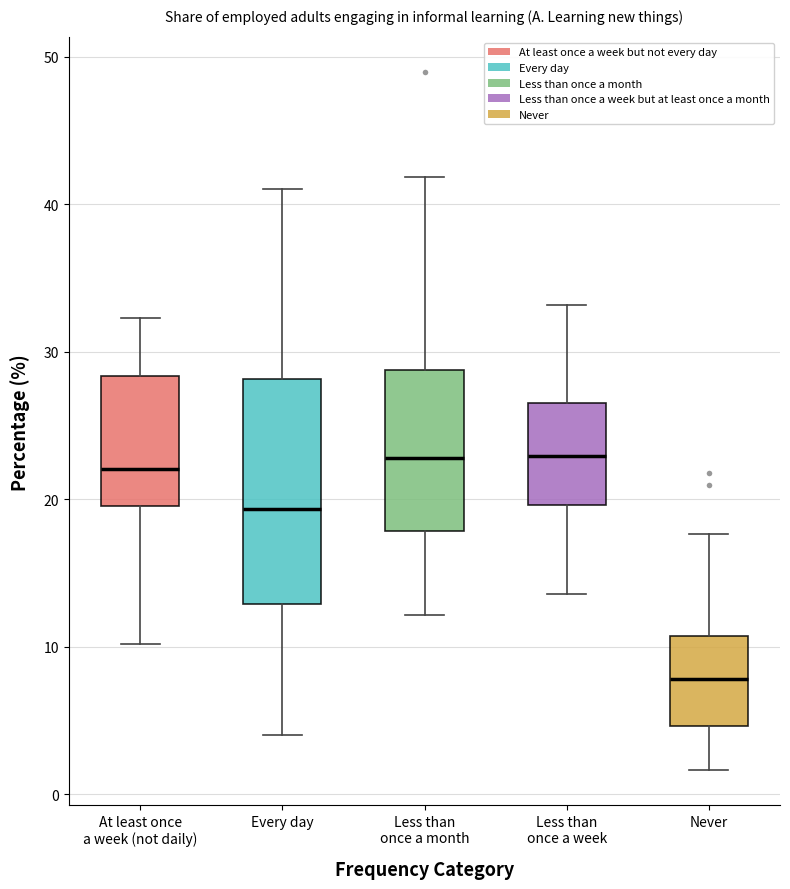

Reading left to right, transcribe this box plot: for each box, give where its median line is, the range the box spans, and where its two whiskers end, as read against the y-axis. The values are not printed on the chart, so give them approximately, as read against the axis.

At least once a week (not daily): median 22, box 20 to 28, whiskers 10 to 32
Every day: median 19, box 13 to 28, whiskers 4 to 41
Less than once a month: median 23, box 18 to 29, whiskers 12 to 42
Less than once a week: median 23, box 20 to 27, whiskers 14 to 33
Never: median 8, box 5 to 11, whiskers 2 to 18